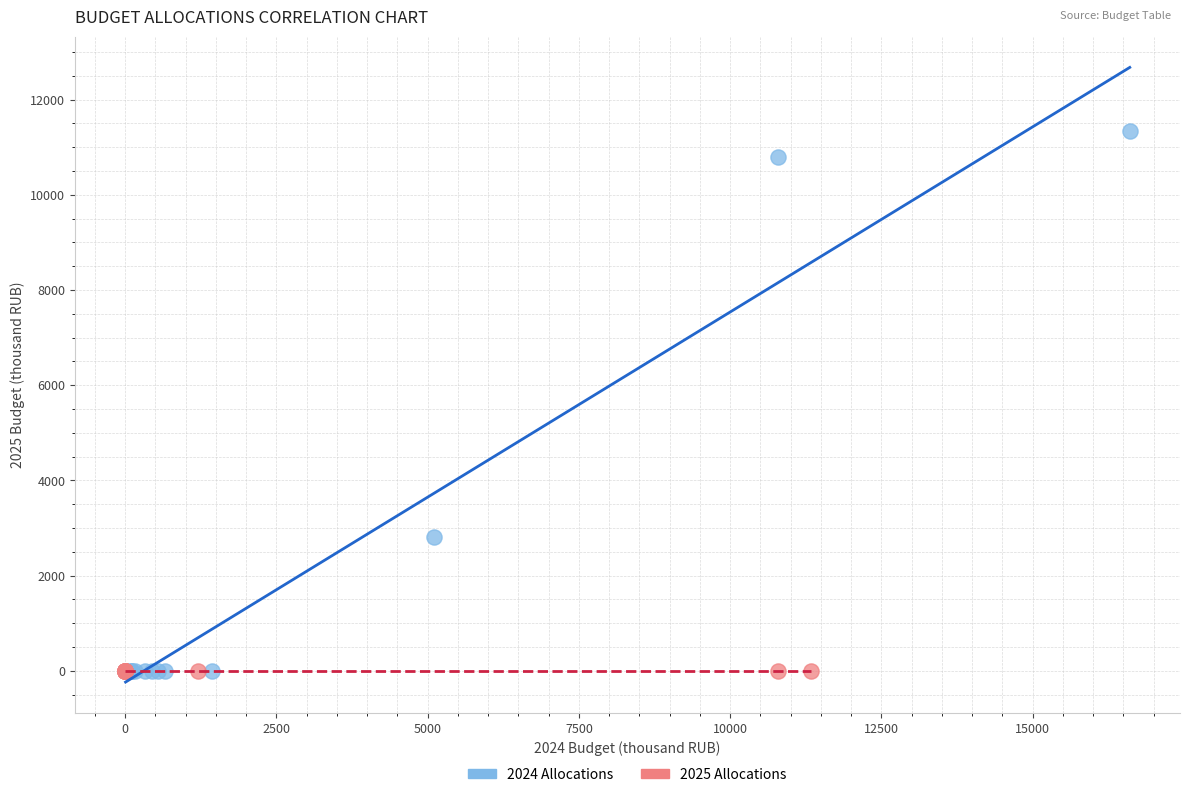

Which series contains the highest Y value?

2024 Allocations